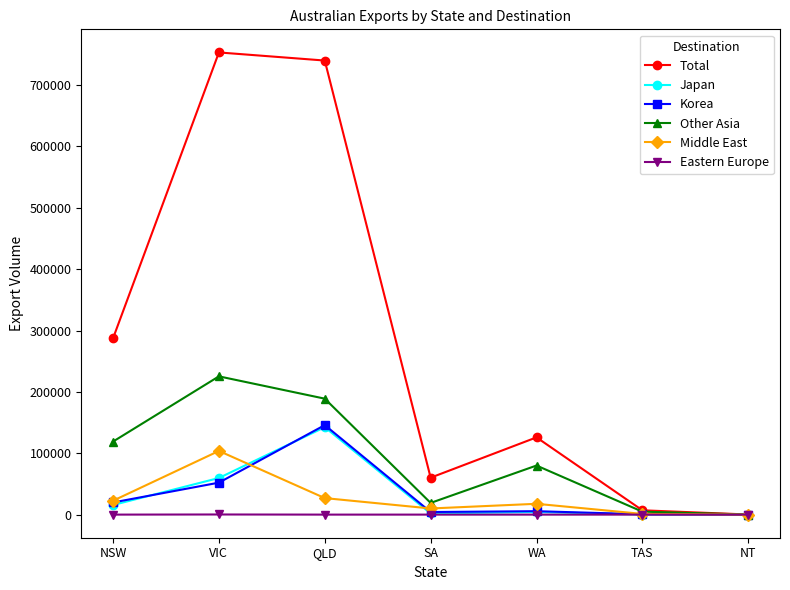

What is the maximum value shown in the chart?

753297